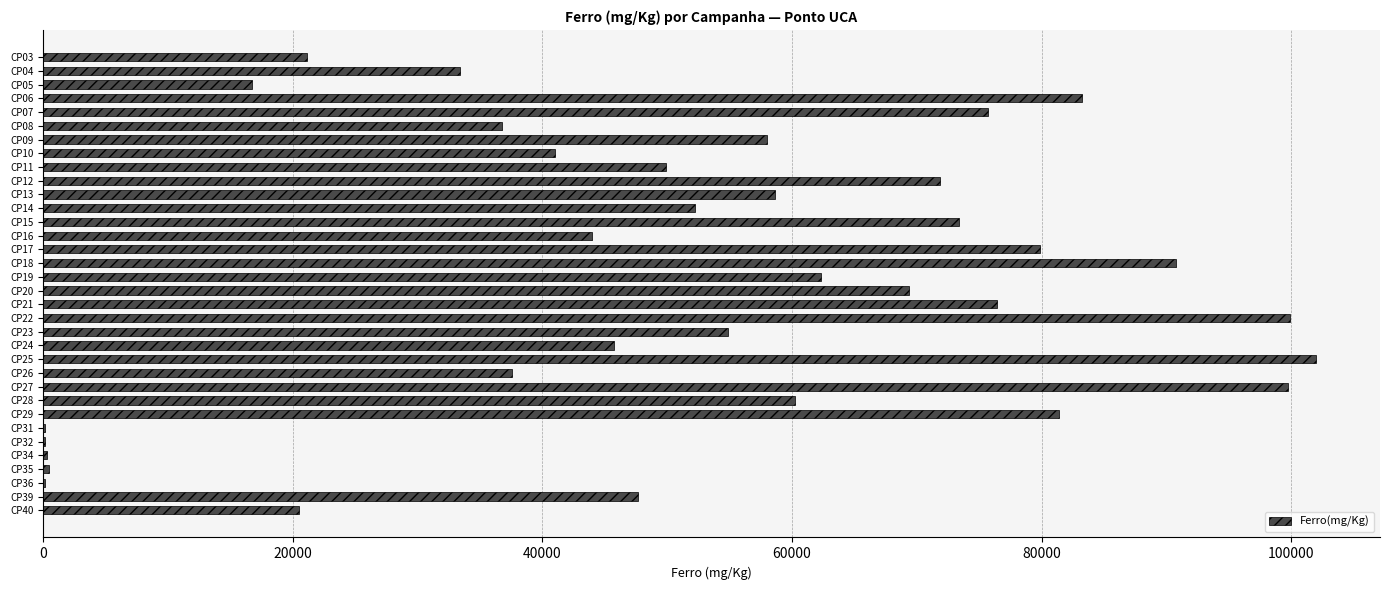

What is the maximum value shown in the chart?

102000.0